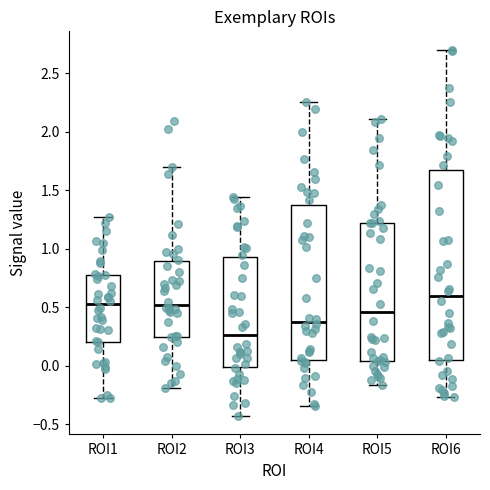

Where is the lower edge of the box for ROI4 on the y-axis? The values are not printed on the chart, so give them approximately, as read against the axis.

0.05